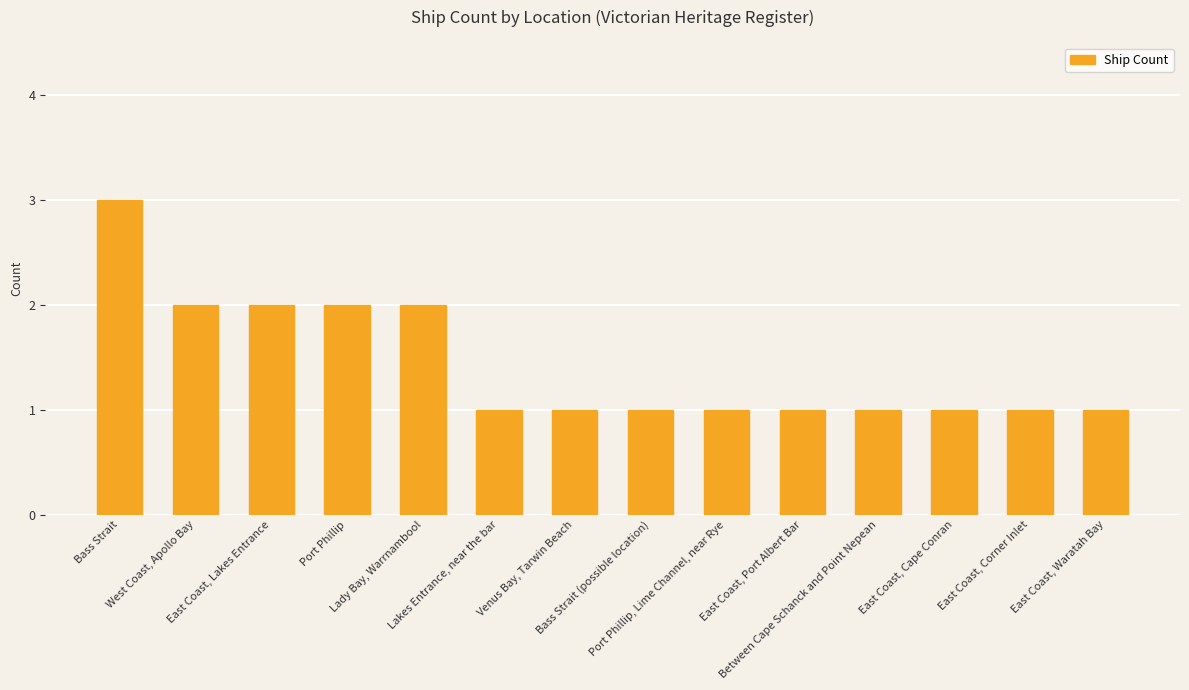

What is the value of the 10th bar from the left?

1